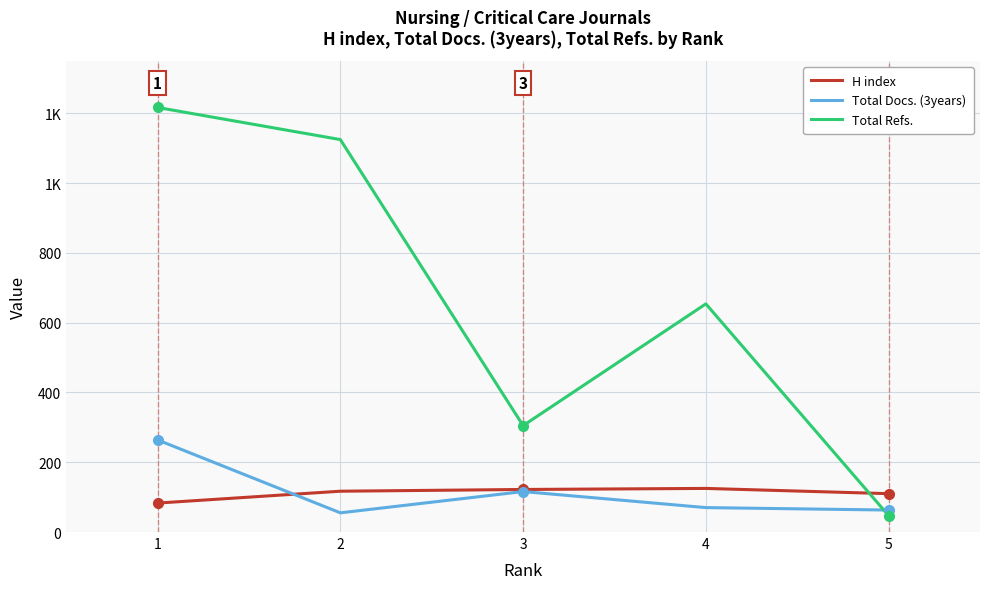

What are all the series names shown in the legend?

H index, Total Docs. (3years), Total Refs.